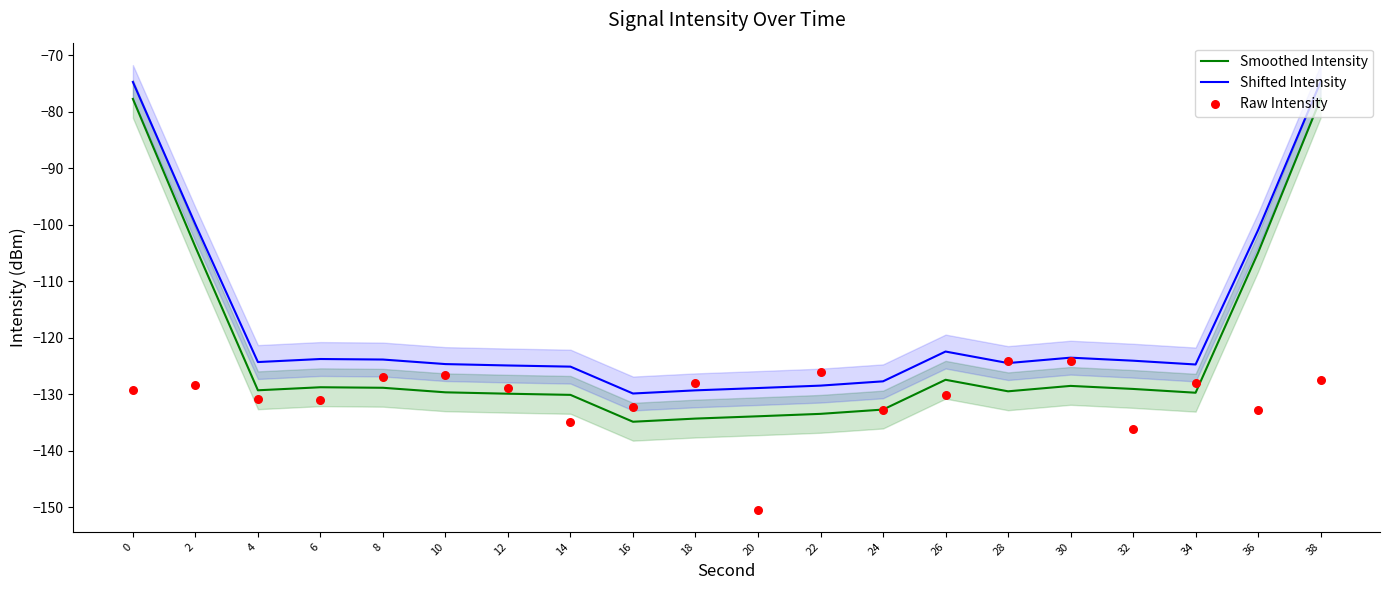

What are all the series names shown in the legend?

Smoothed Intensity, Shifted Intensity, Raw Intensity